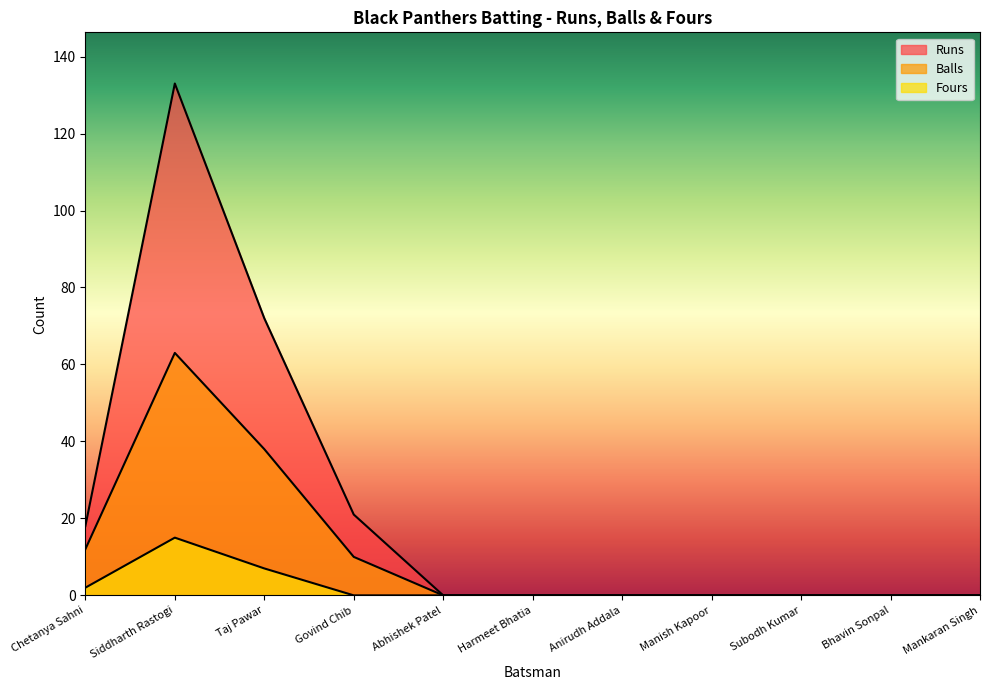

At how many categories does at least one series exceed 44?

2